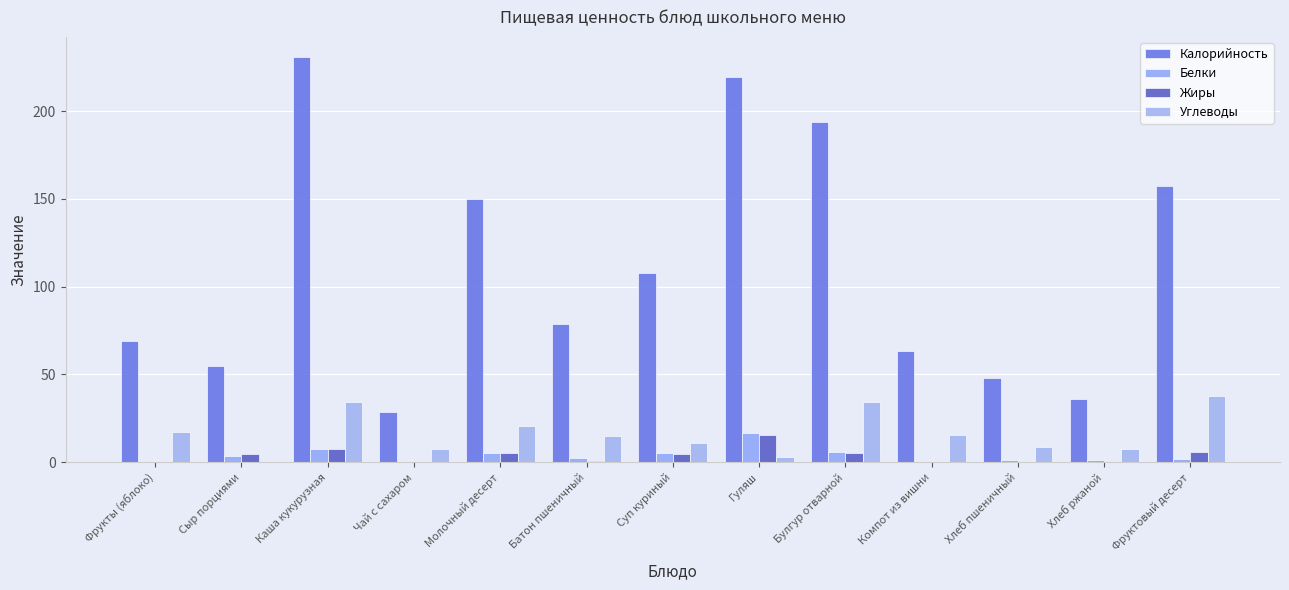

What is the sum of the Углеводы values at Хлеб пшеничный and Чай с сахаром?

16.1